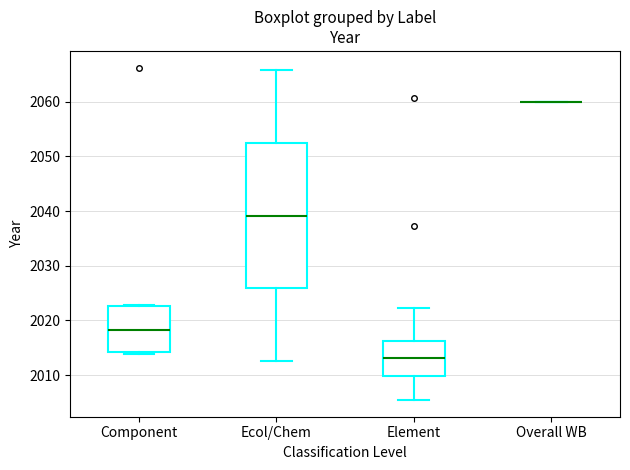

Reading left to right, read every box against the y-axis: the position of its median line, the range the box covers, and the ends of its whiskers. The values are not printed on the chart, so give them approximately, as read against the axis.

Component: median 2018, box 2014 to 2023, whiskers 2014 (just below the box's lower edge) to 2023
Ecol/Chem: median 2039, box 2026 to 2052, whiskers 2013 to 2066
Element: median 2013, box 2010 to 2016, whiskers 2005 to 2022
Overall WB: box collapsed to a line at 2060, whiskers 2060 to 2060